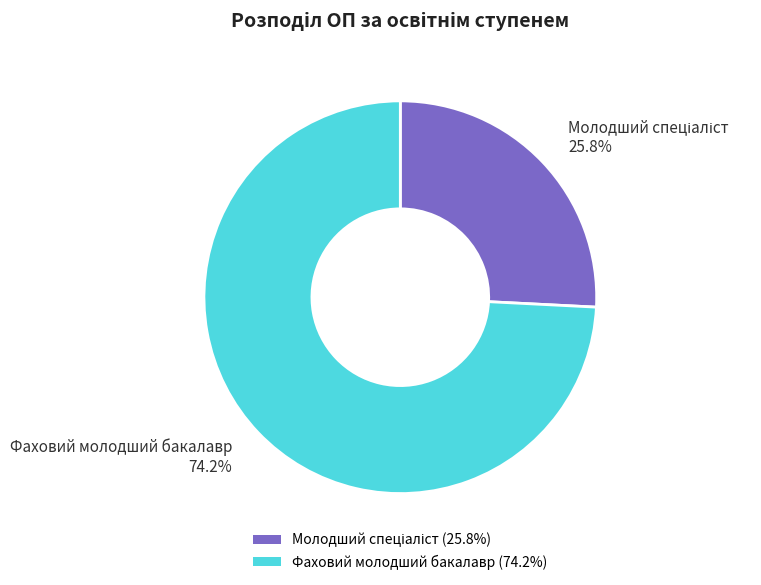

Does Фаховий молодший бакалавр (74.2%) account for over 50% of the chart?

Yes